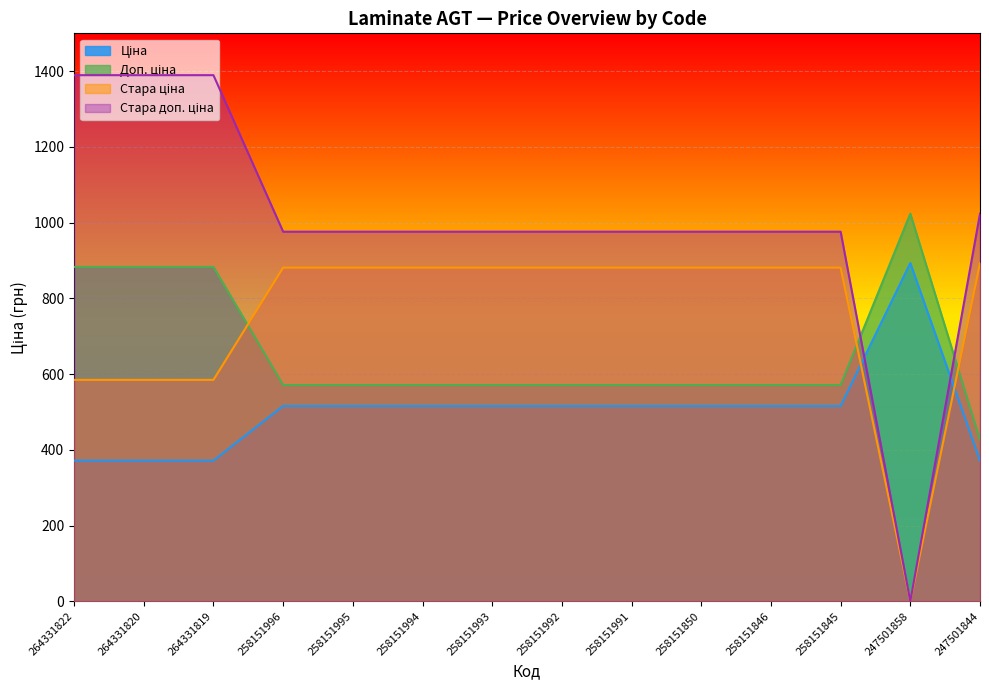

Which series has the widest spread of values?

Стара доп. ціна